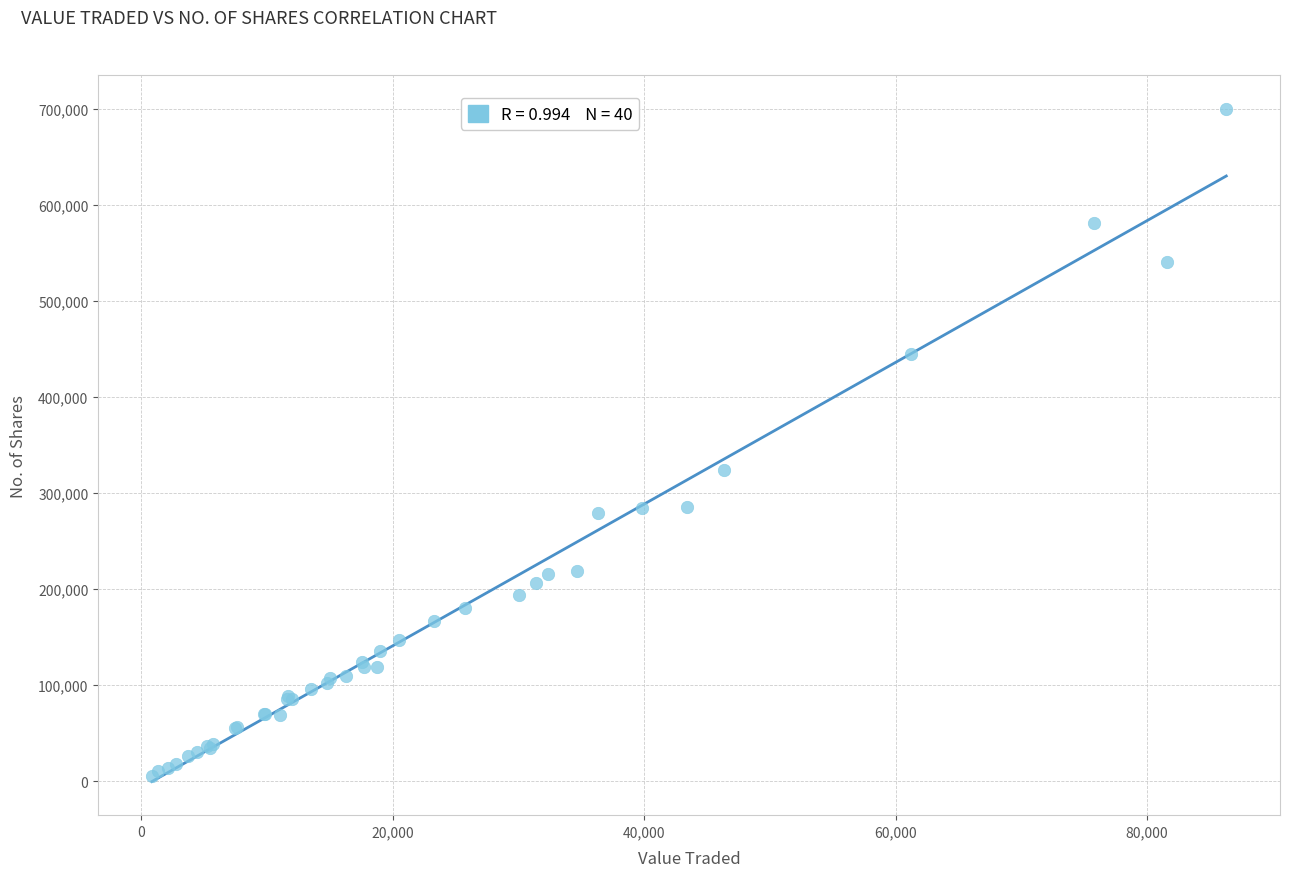

What Y value in the scatter plot is closest to 352979?

324426